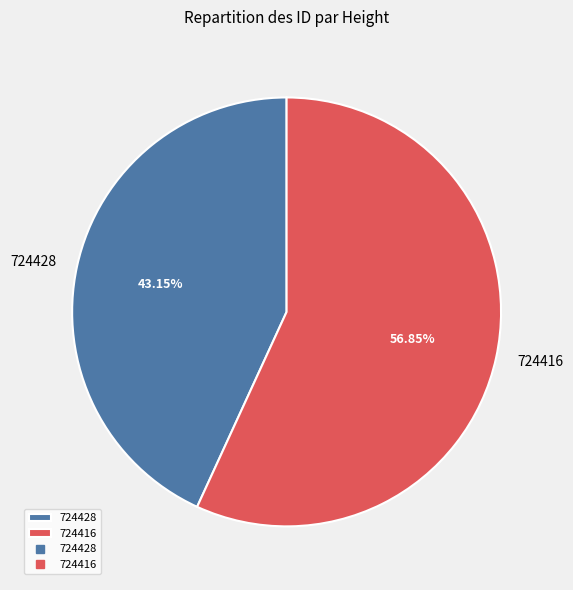

Count the number of slices in the pie.

2